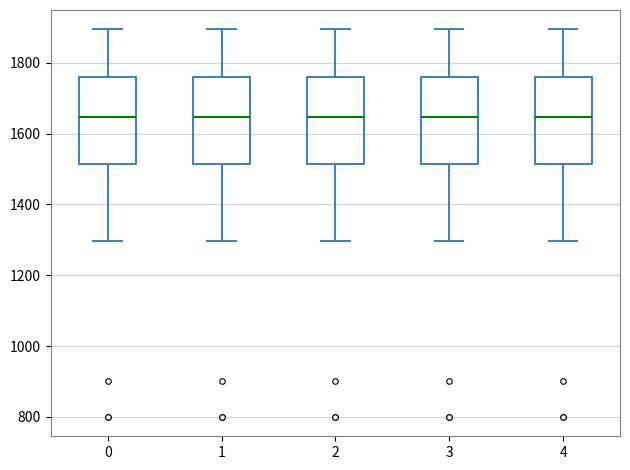

Reading left to right, read every box against the y-axis: the position of its median line, the range the box covers, and the ends of its whiskers. The values are not printed on the chart, so give them approximately, as read against the axis.

0: median 1640, box 1520 to 1760, whiskers 1300 to 1900
1: median 1640, box 1520 to 1760, whiskers 1300 to 1900
2: median 1640, box 1520 to 1760, whiskers 1300 to 1900
3: median 1640, box 1520 to 1760, whiskers 1300 to 1900
4: median 1640, box 1520 to 1760, whiskers 1300 to 1900